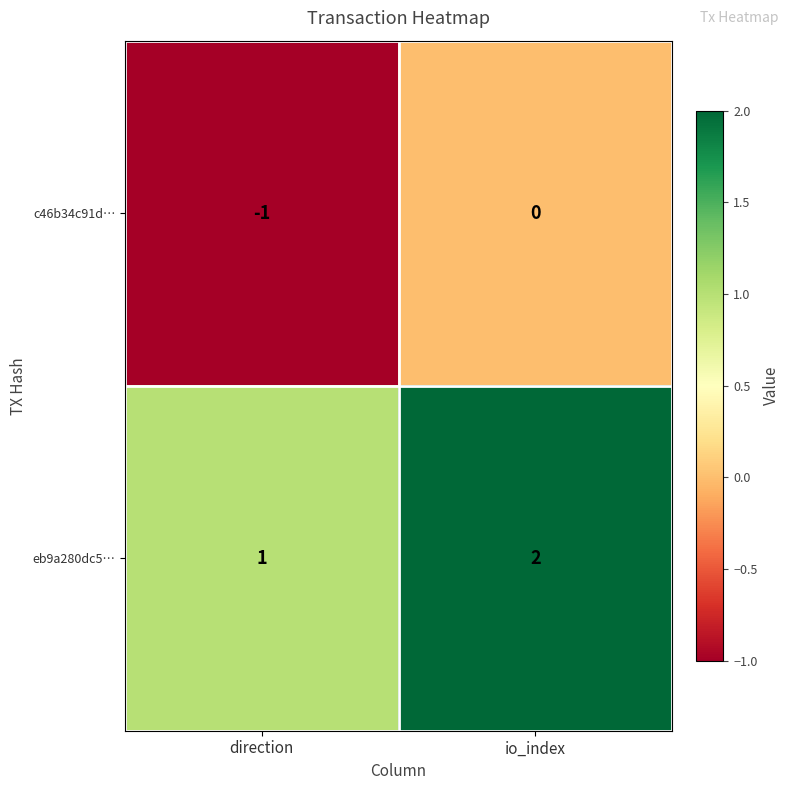

At which label does c46b34c91d… reach its minimum?

direction